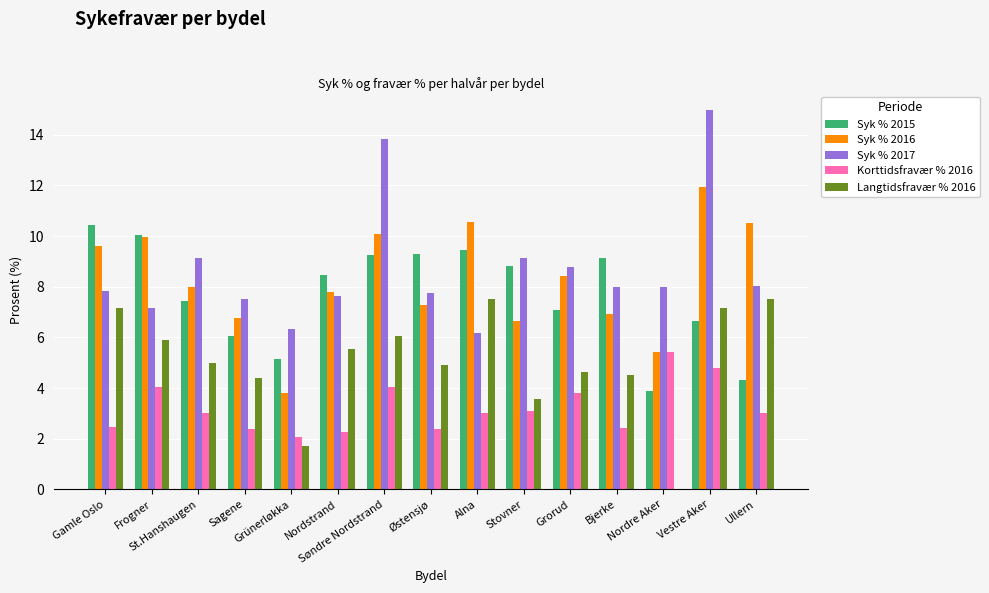

Read the Syk % 2015 value at Søndre Nordstrand.

9.2